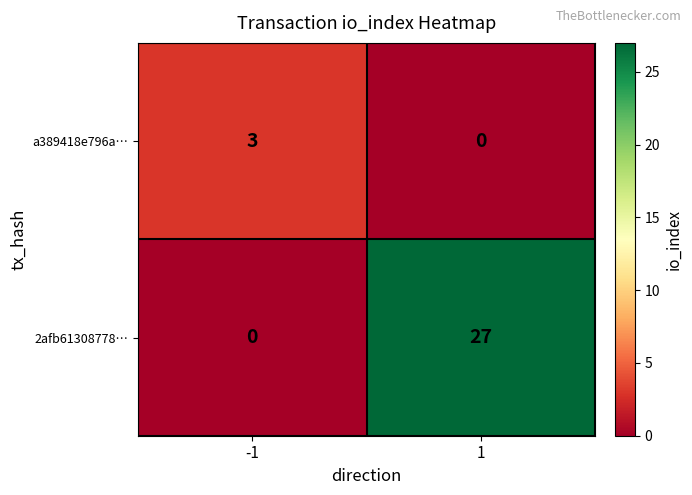

List the labels in order of 2afb61308778… value, largest first.

1, -1